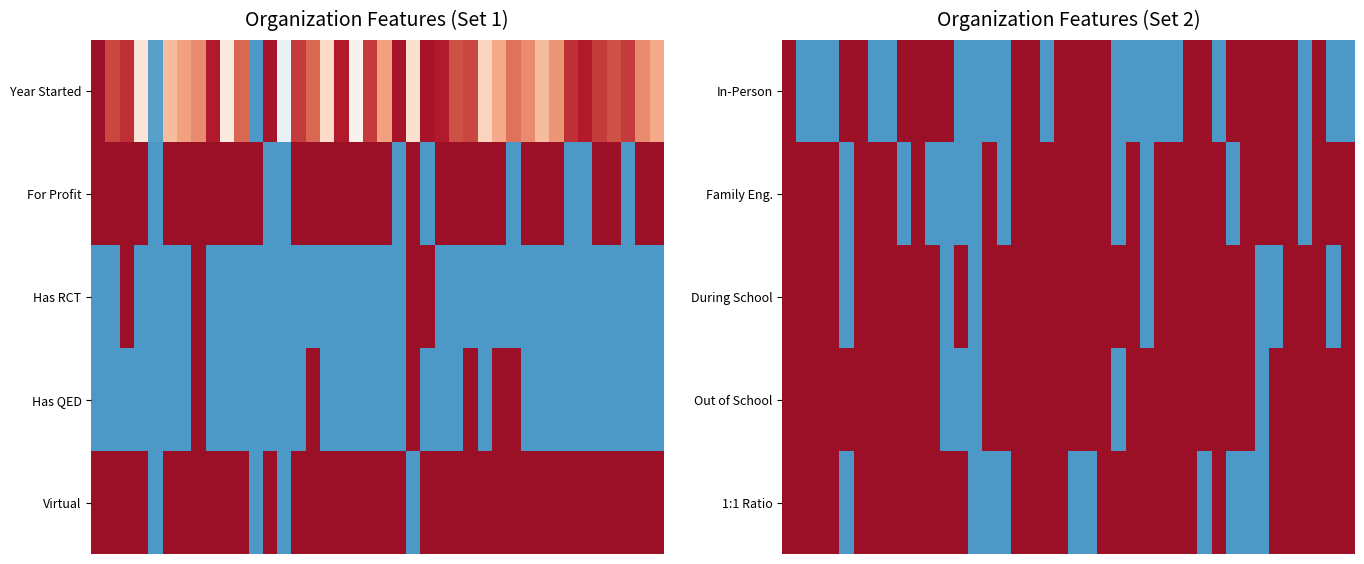

At how many categories does at least one series exceed 0?

39